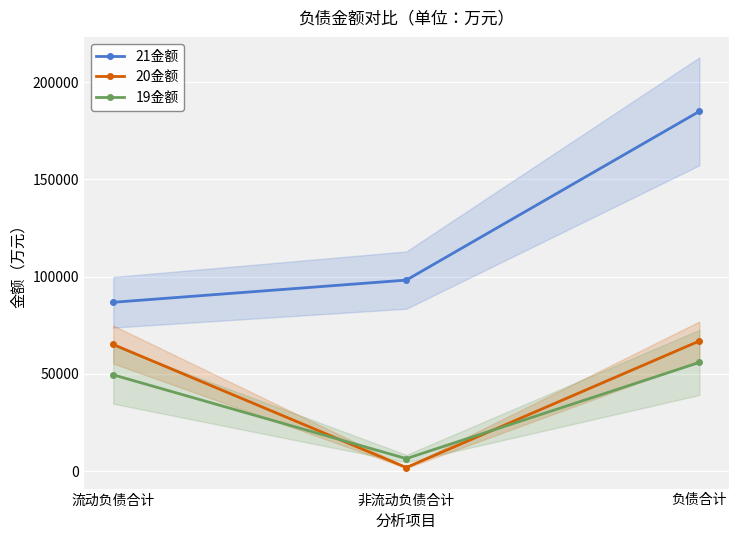

What is the difference between the 21金额 values at 流动负债合计 and 负债合计?

98155.4